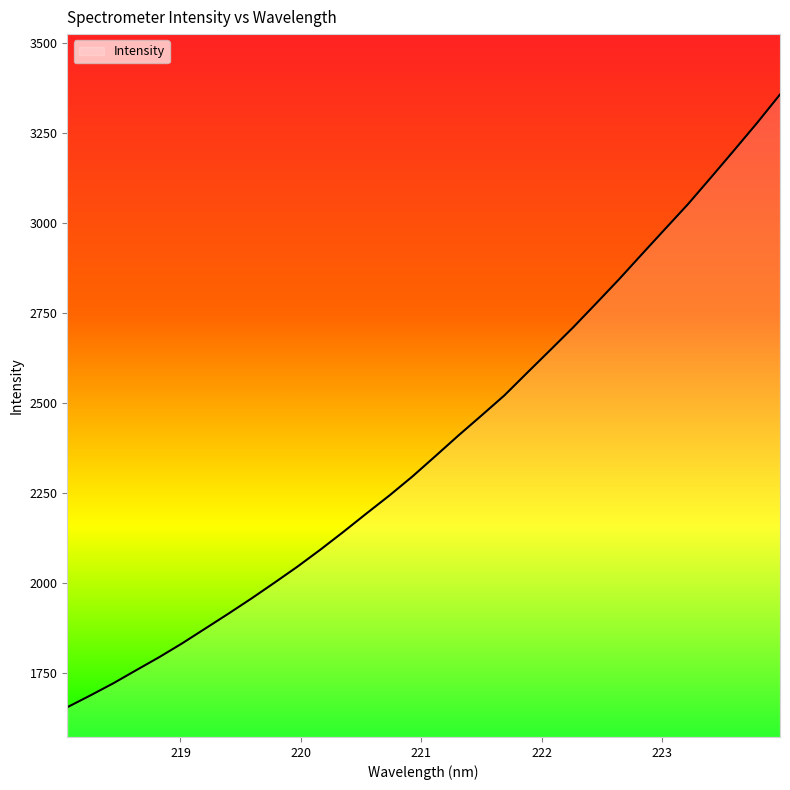

How many lines are shown in the chart?

1